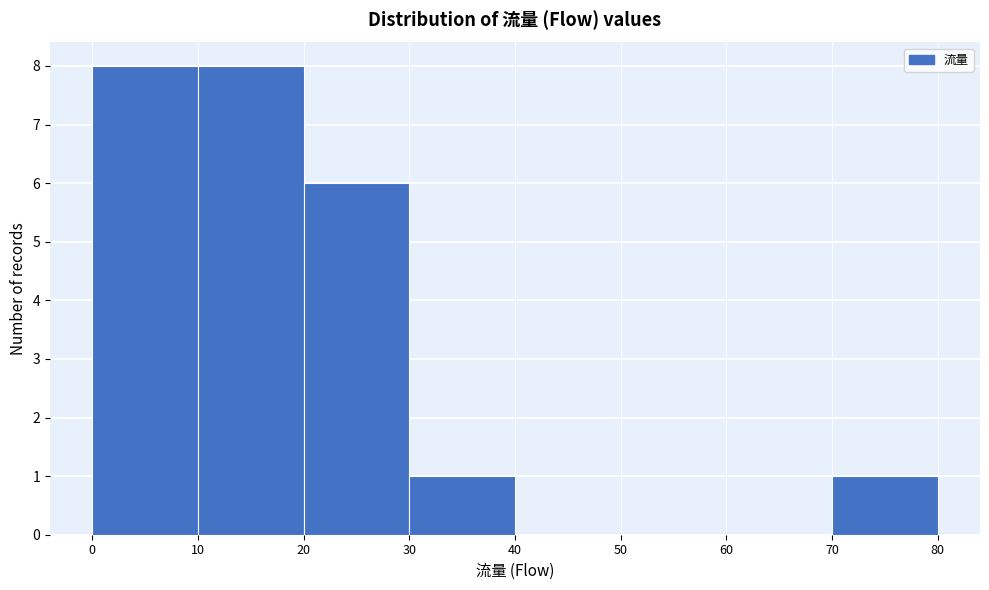

Reading left to right, transcribe this chart: for each bar, give the range it covers on the x-axis and its height. The values are not printed on the chart, so give them approximately, as read against the axis.

0 to 10: 8
10 to 20: 8
20 to 30: 6
30 to 40: 1
40 to 50: 0
50 to 60: 0
60 to 70: 0
70 to 80: 1